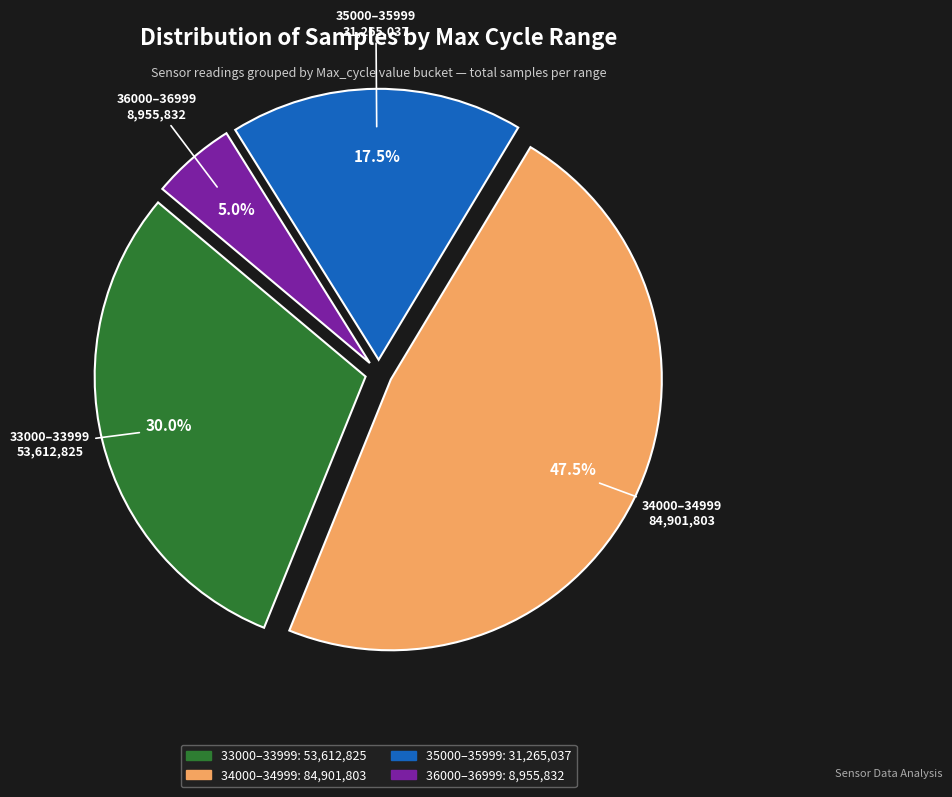

Does any single category account for the majority?

No